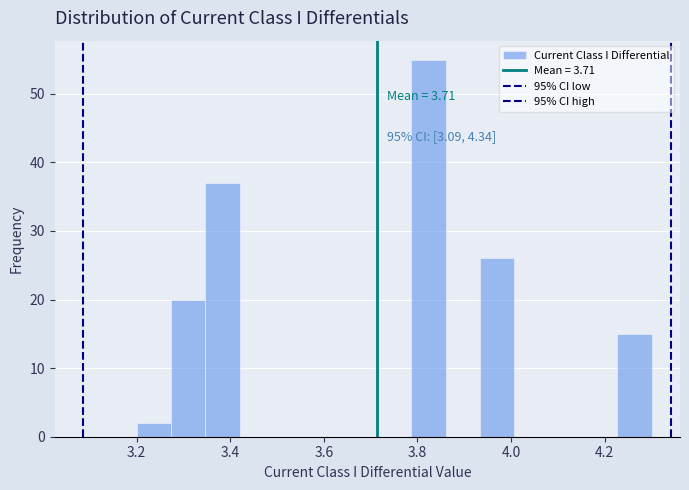

Around what value on the x-axis is the tallest bar? Give the approximate position of its centre, as read against the axis.

3.82